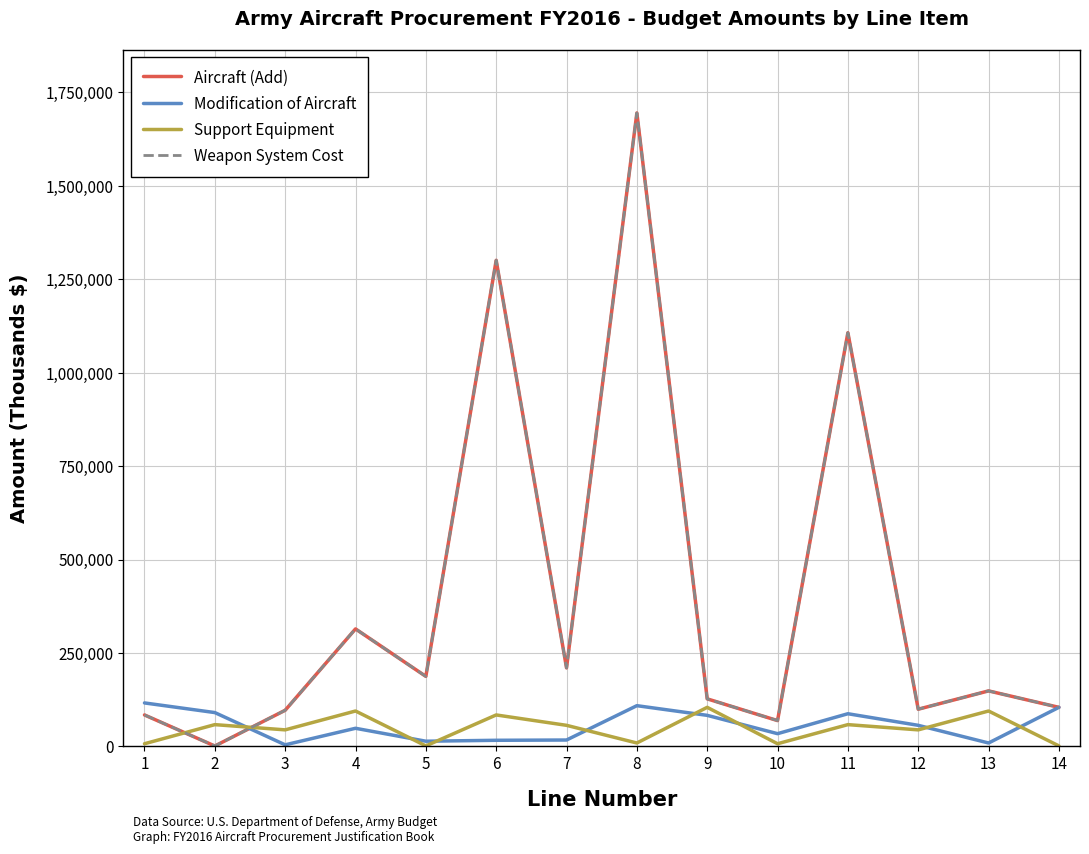

What is the lowest value of the Support Equipment series?

1207